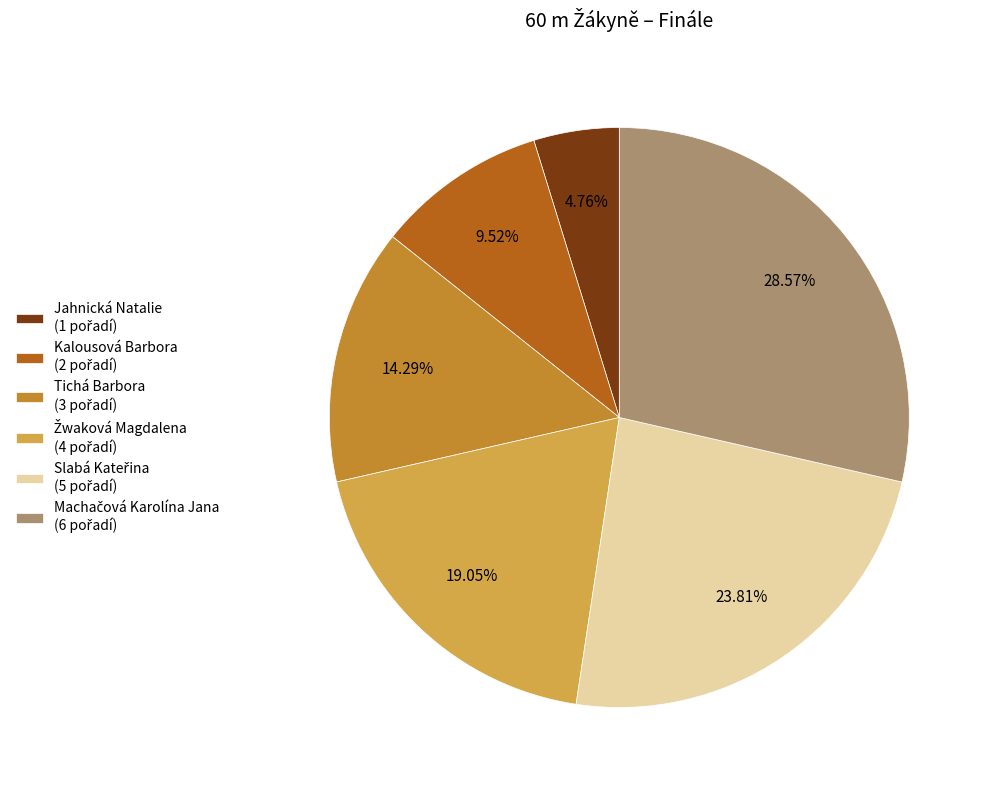

Is there any slice that represents more than half of the pie?

No